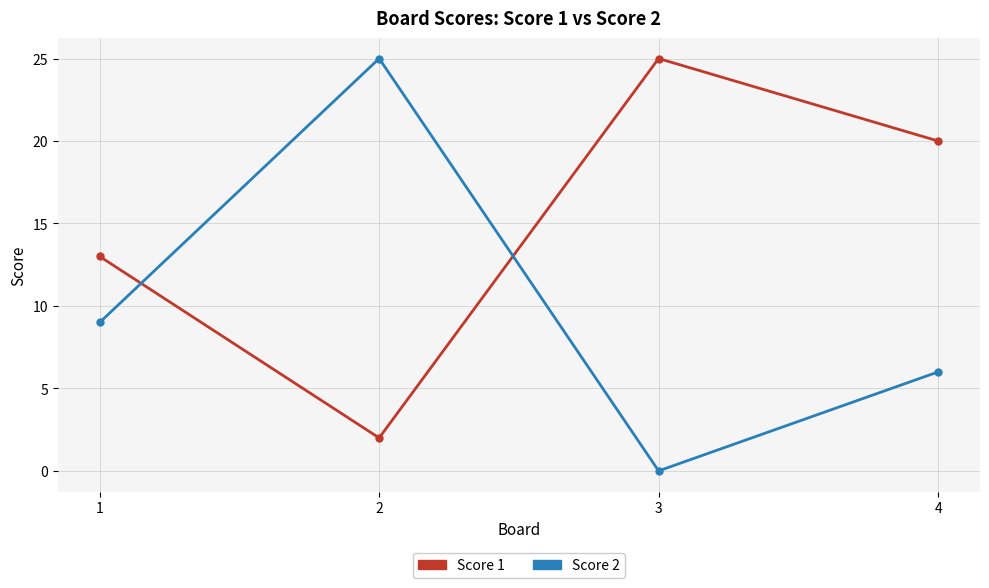

What is the highest value of the Score 1 series?

25